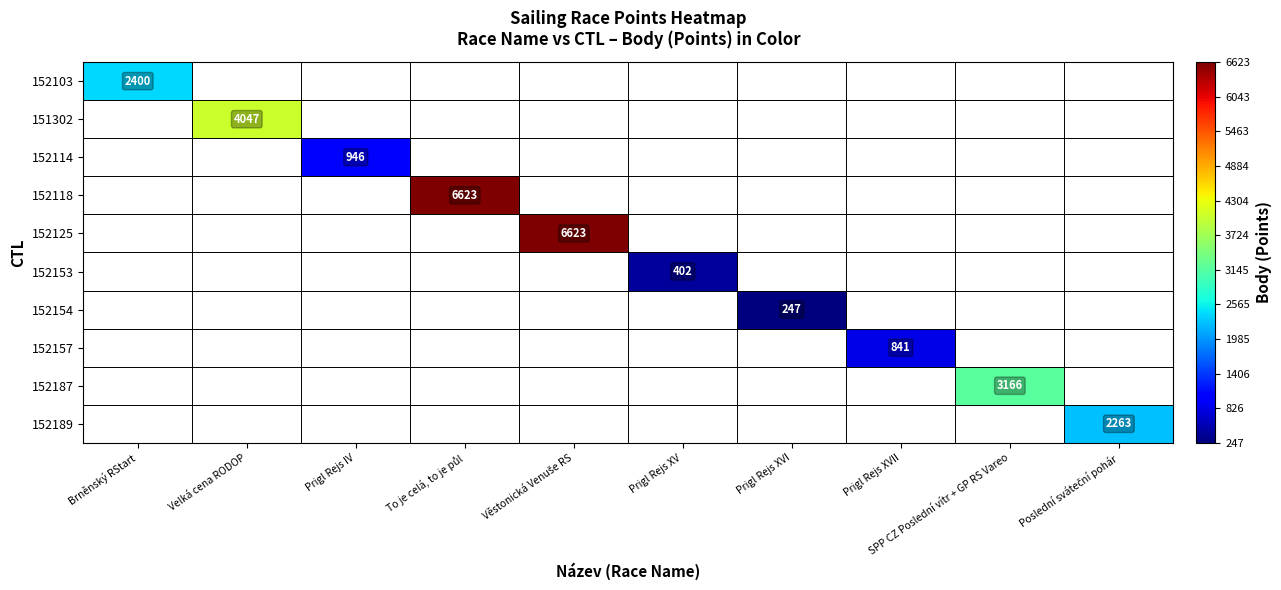

At how many categories does at least one series exceed 631?

8